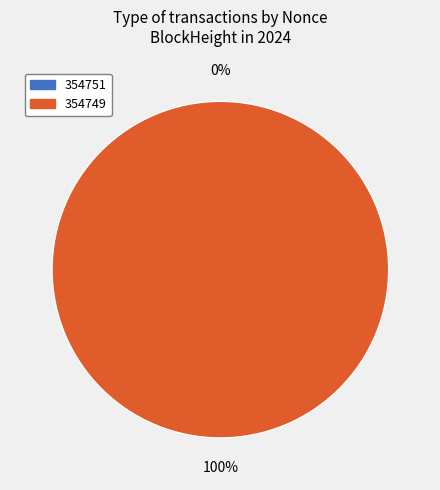

What is the majority slice?

354749